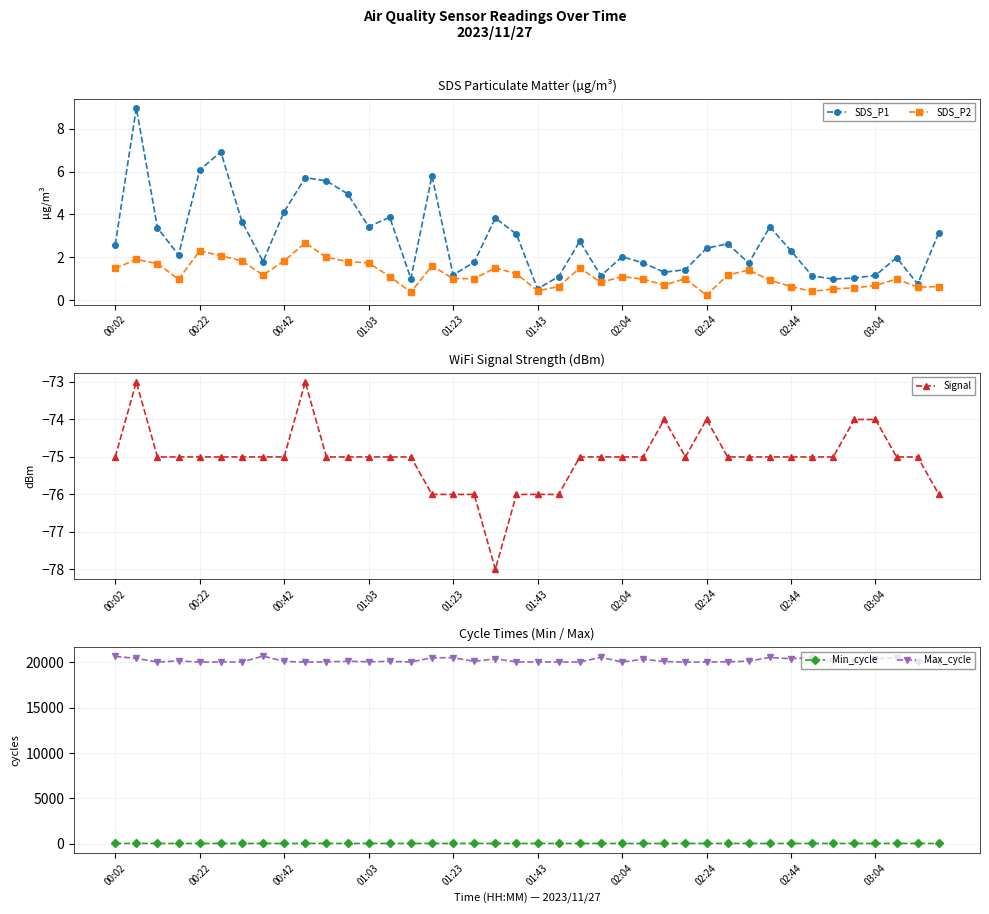

Reading left to right, what are all the values shown in this chart?

SDS_P1: 2.6	9.0	3.4	2.1	6.1	6.9	3.7	1.8	4.1	5.7	5.6	5.0	3.4	3.9	1.0	5.8	1.2	1.8	3.8	3.1	0.5	1.1	2.8	1.1	2.0	1.7	1.3	1.4	2.4	2.6	1.7	3.4	2.3	1.1	1.0	1.0	1.1	2.0	0.8	3.1
SDS_P2: 1.5	1.9	1.7	1.0	2.3	2.1	1.8	1.2	1.8	2.7	2.0	1.8	1.7	1.1	0.4	1.6	1.0	1.0	1.5	1.2	0.4	0.6	1.5	0.8	1.1	1.0	0.7	1.0	0.2	1.2	1.4	0.9	0.6	0.4	0.5	0.6	0.7	1.0	0.6	0.6
Signal: -75.0	-73.0	-75.0	-75.0	-75.0	-75.0	-75.0	-75.0	-75.0	-73.0	-75.0	-75.0	-75.0	-75.0	-75.0	-76.0	-76.0	-76.0	-78.0	-76.0	-76.0	-76.0	-75.0	-75.0	-75.0	-75.0	-74.0	-75.0	-74.0	-75.0	-75.0	-75.0	-75.0	-75.0	-75.0	-74.0	-74.0	-75.0	-75.0	-76.0
Min_cycle: 27.0	27.0	27.0	27.0	27.0	27.0	27.0	27.0	27.0	27.0	27.0	28.0	28.0	27.0	28.0	27.0	28.0	28.0	28.0	28.0	28.0	28.0	28.0	28.0	27.0	27.0	28.0	28.0	28.0	28.0	28.0	28.0	28.0	27.0	28.0	27.0	27.0	27.0	27.0	27.0
Max_cycle: 20655.0	20451.0	20038.0	20169.0	20035.0	20047.0	20051.0	20704.0	20109.0	20034.0	20065.0	20122.0	20074.0	20111.0	20051.0	20510.0	20524.0	20112.0	20404.0	20052.0	20048.0	20049.0	20043.0	20566.0	20040.0	20350.0	20104.0	20031.0	20047.0	20064.0	20138.0	20545.0	20408.0	20540.0	20103.0	20050.0	20421.0	20508.0	20032.0	20080.0